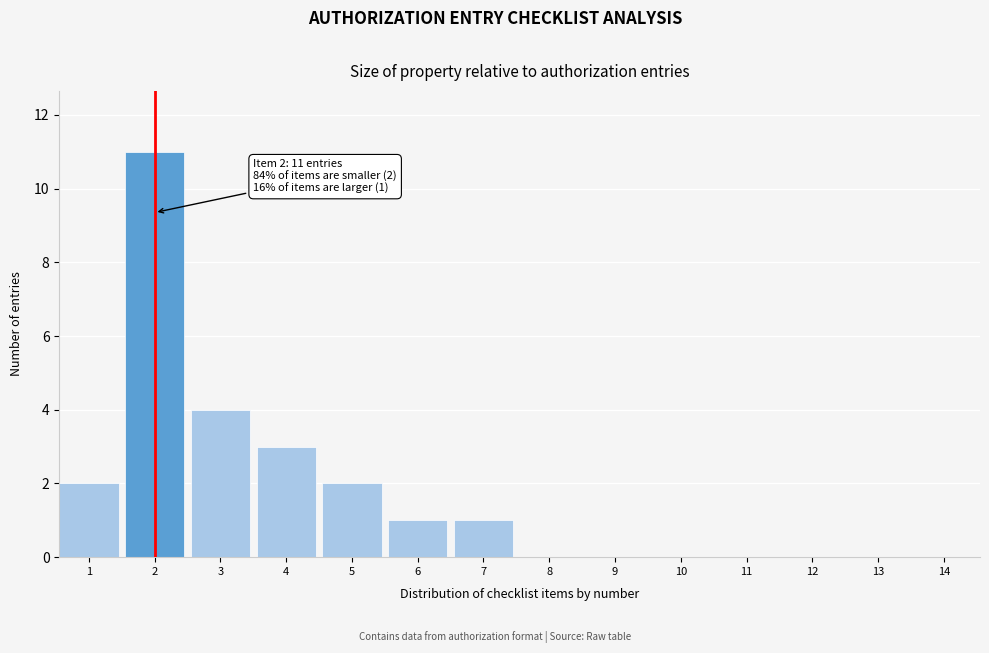

Reading left to right, list all the values displayed in this chart.

1=2	2=11	3=4	4=3	5=2	6=1	7=1	8=0	9=0	10=0	11=0	12=0	13=0	14=0